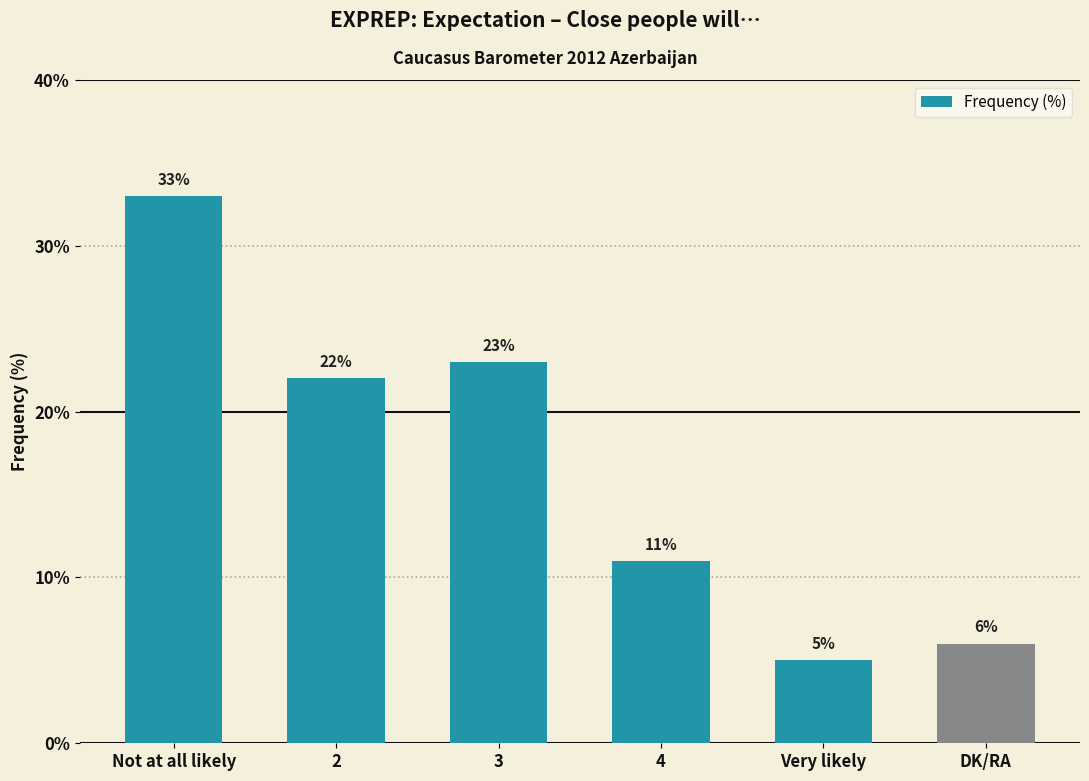

List the labels in order of value, smallest first.

Very likely, DK/RA, 4, 2, 3, Not at all likely